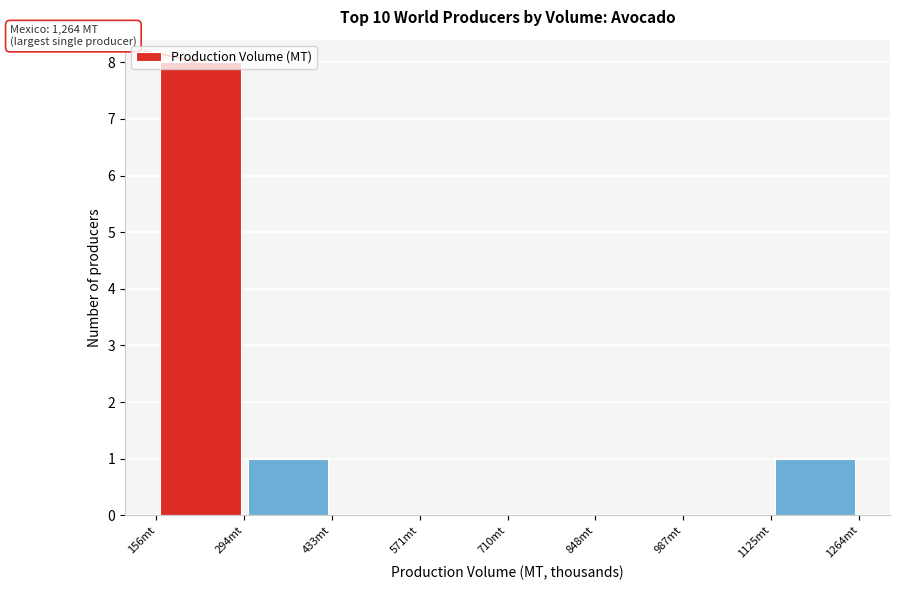

Over which range of the x-axis is the bar tallest?

160 to 300